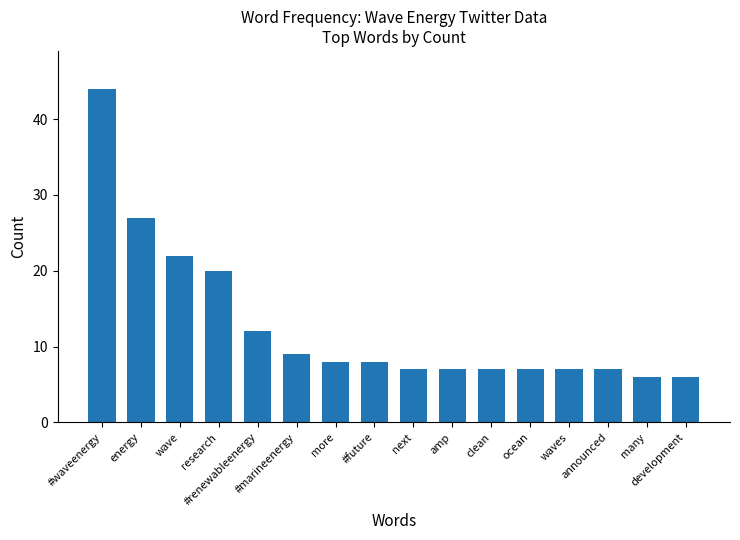

Where is the data nearest to the value 25?

energy